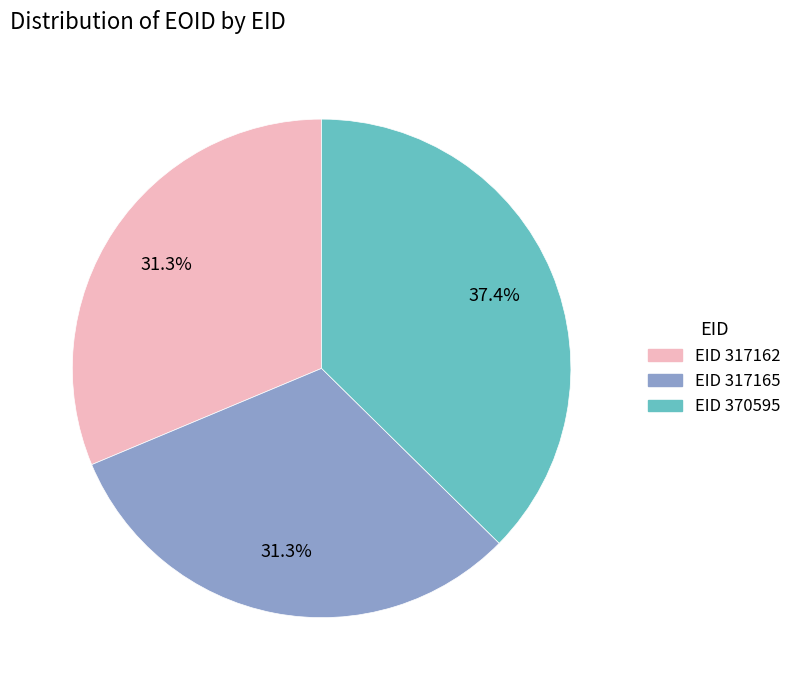

Is there a majority slice in this chart?

No